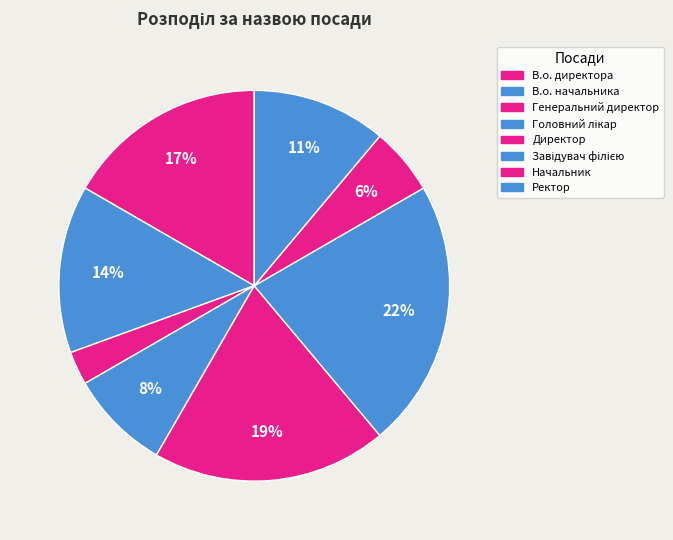

To the nearest percent, what portion does В.о. начальника represent?

14%